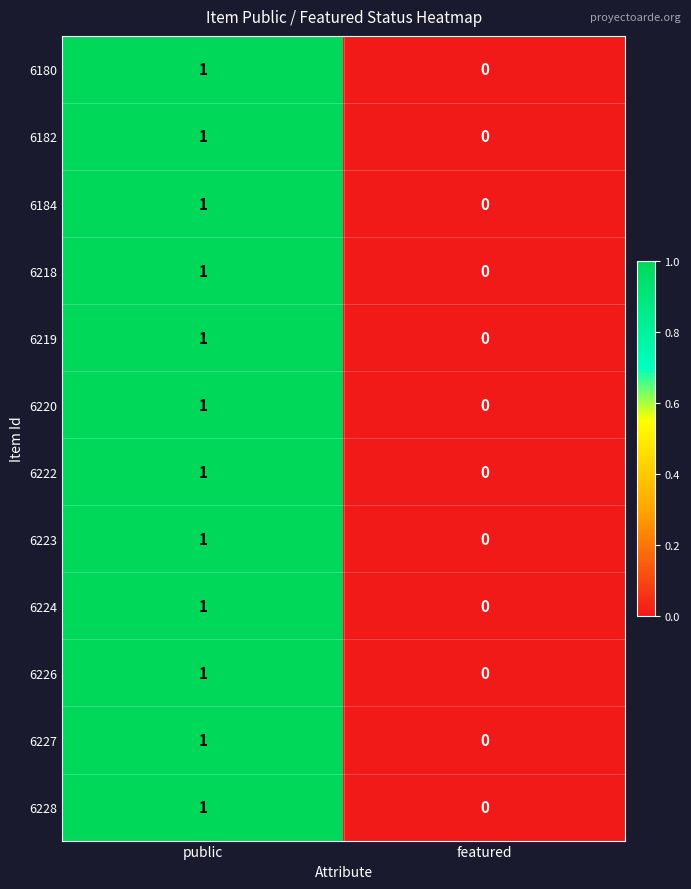

Is the value of 6218 at featured greater than the value of 6222 at public?

No